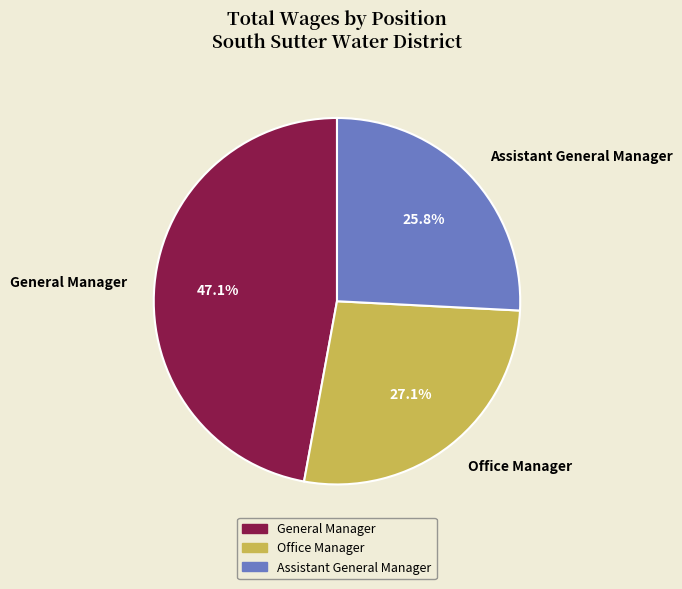

Which category has the smallest portion of the pie?

Assistant General Manager